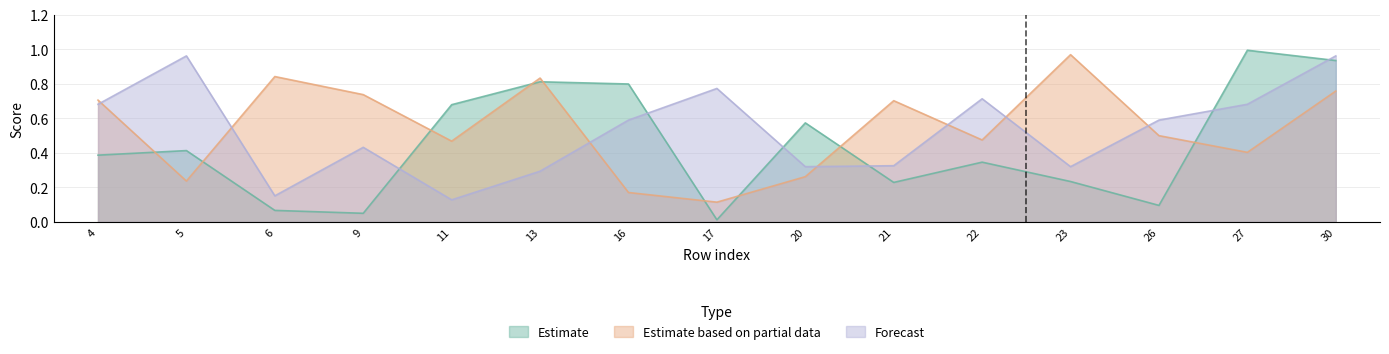

What are all the series names shown in the legend?

Estimate, Estimate based on partial data, Forecast